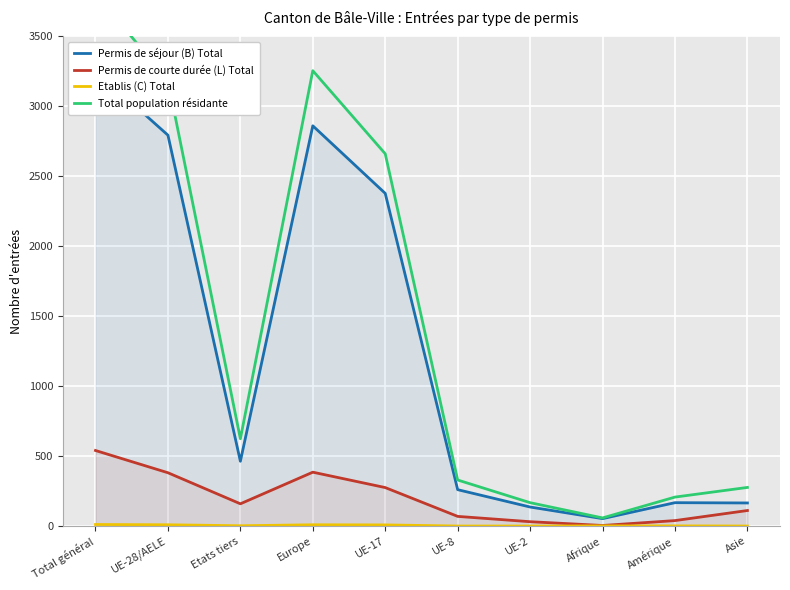

Reading right to left, extract all data points from this chart.

Permis de séjour (B) Total: 165	167	53	136	260	2378	2861	463	2794	3257
Permis de courte durée (L) Total: 111	39	4	31	69	275	385	159	381	540
Etablis (C) Total: 0	1	1	0	0	8	9	2	9	11
Total population résidante: 276	207	58	167	329	2661	3255	624	3184	3808